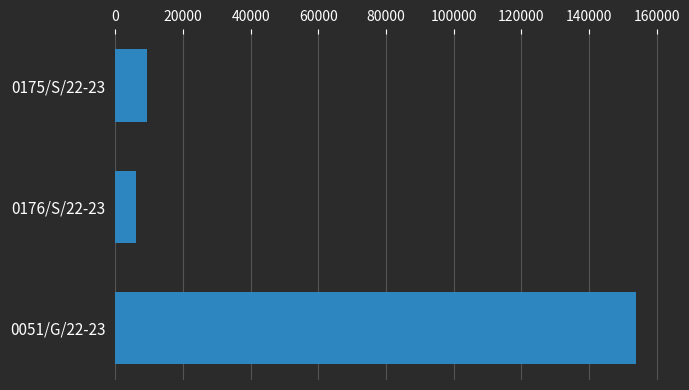

Reading bottom to top, what are all the values shown in this chart?

153876.5	6216.0	9492.0